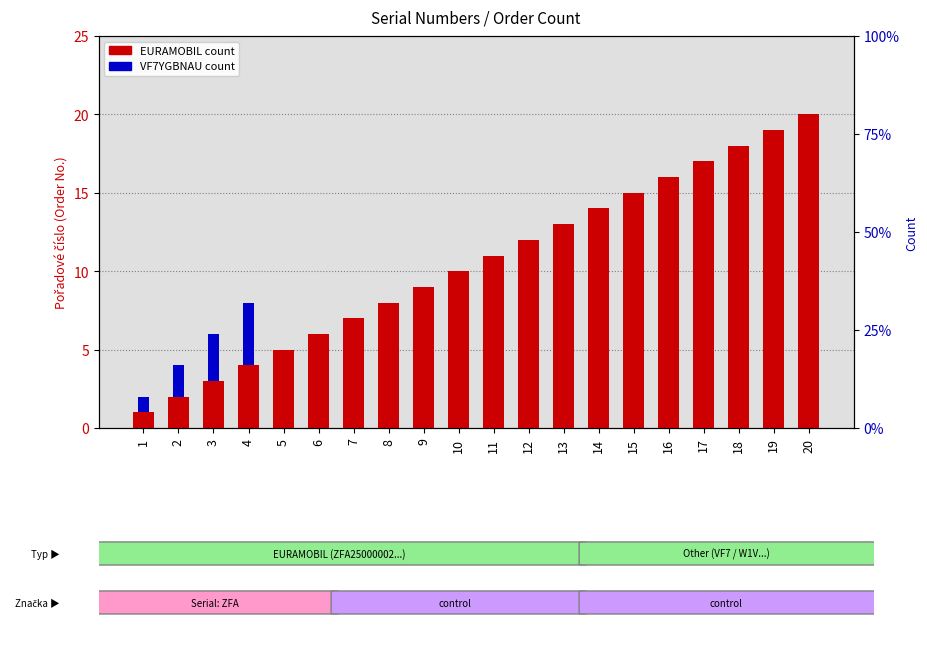

How many VF7YGBNAU count values are between 0 and 1?

17